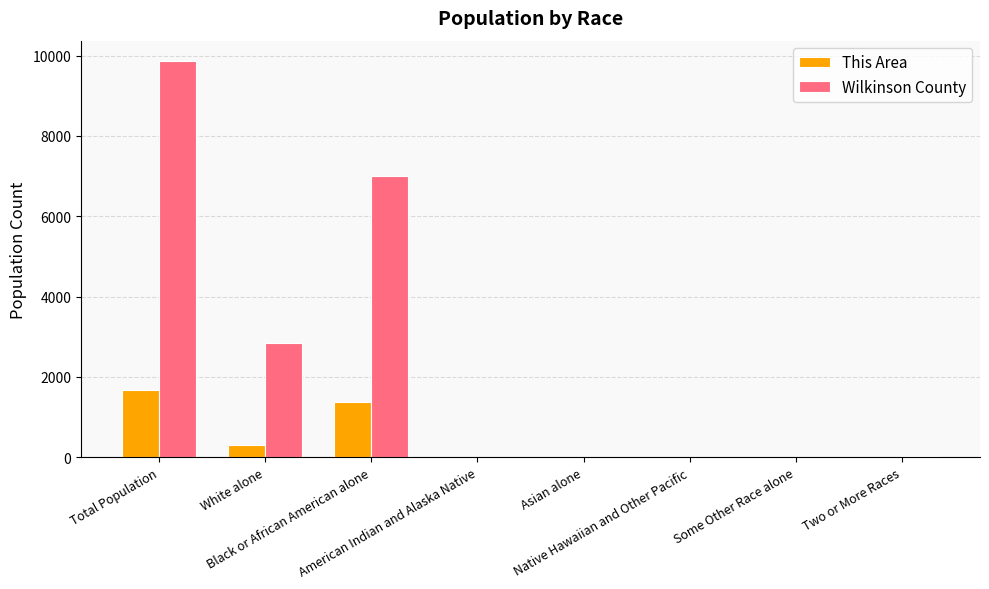

What is the maximum value for Wilkinson County?

9878